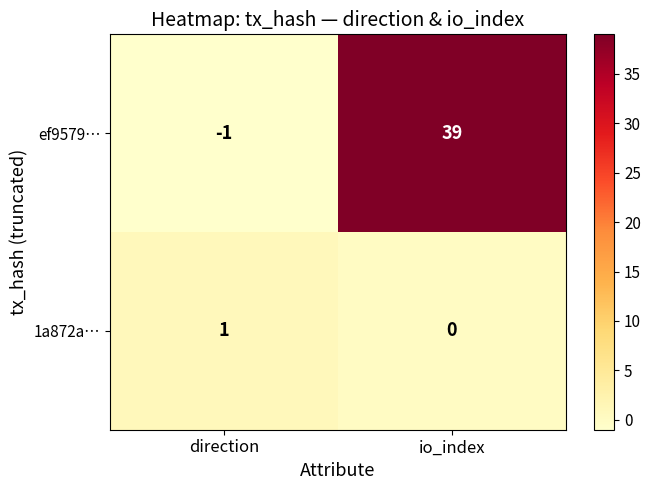

Count the number of data series in this chart.

2